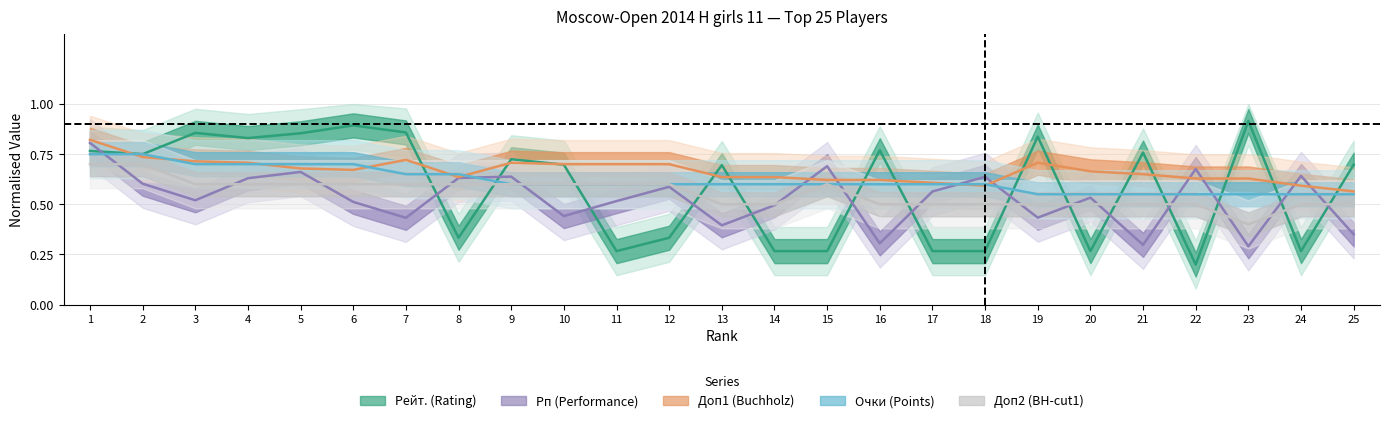

Is this an area chart (filled region under the line)?

No